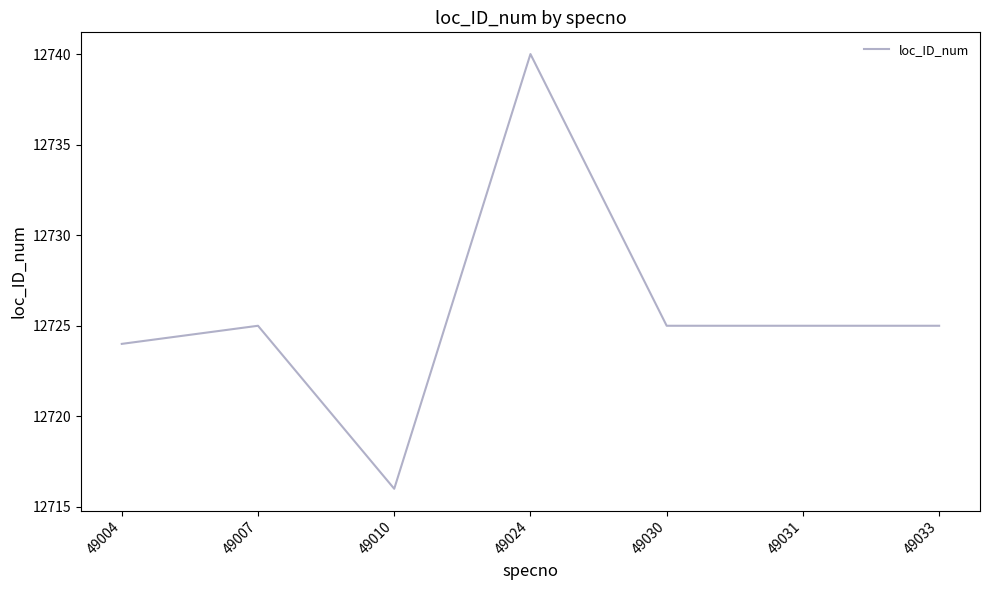

Which label corresponds to the smallest value in the chart?

49010